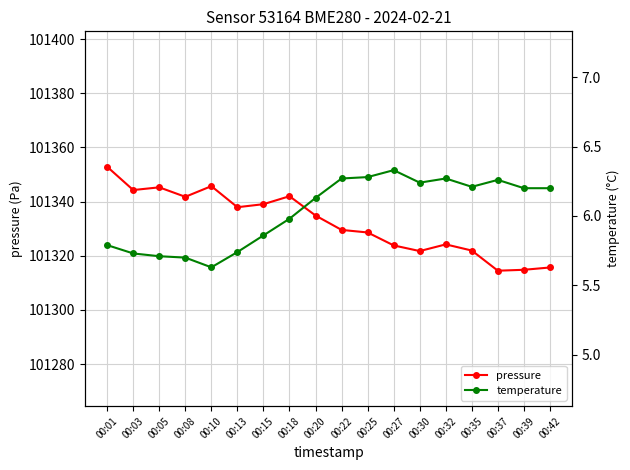

In temperature, how many points are higher than both neighbors (excluding endpoints)?

3